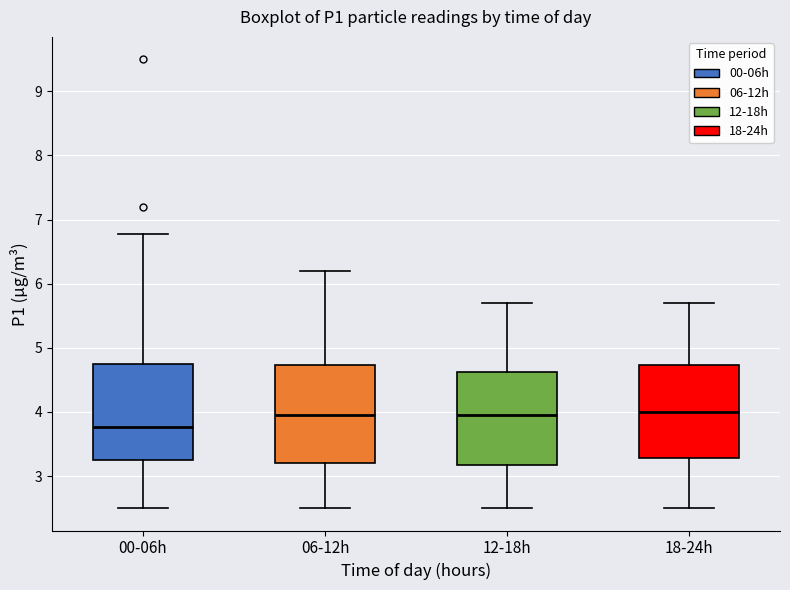

Reading left to right, transcribe this box plot: for each box, give where its median line is, the range the box spans, and where its two whiskers end, as read against the y-axis. The values are not printed on the chart, so give them approximately, as read against the axis.

00-06h: median 3.8, box 3.3 to 4.8, whiskers 2.5 to 6.8
06-12h: median 4.0, box 3.2 to 4.7, whiskers 2.5 to 6.2
12-18h: median 4.0, box 3.2 to 4.6, whiskers 2.5 to 5.7
18-24h: median 4.0, box 3.3 to 4.7, whiskers 2.5 to 5.7